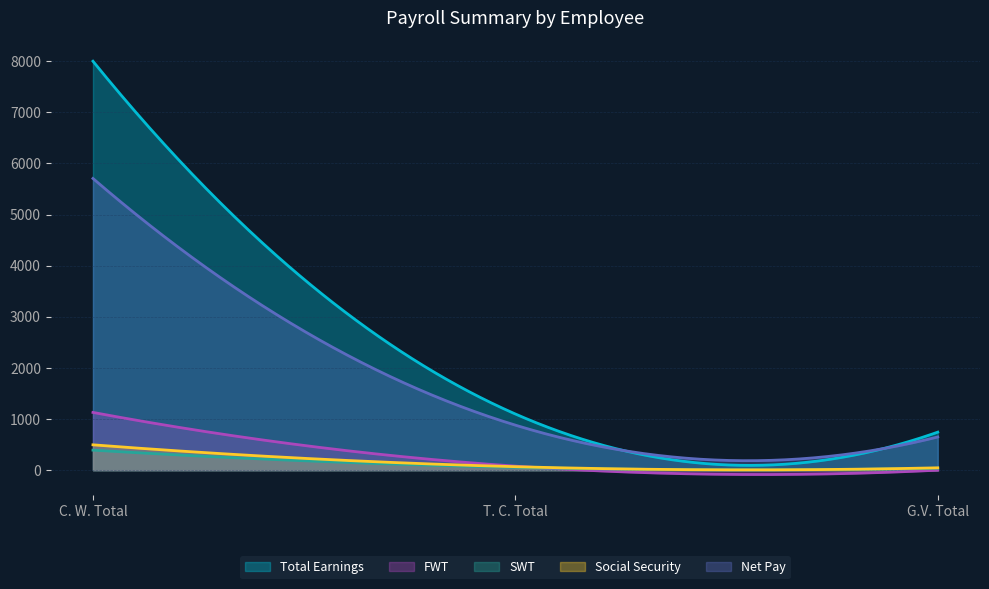

What is the total value across all series at C. W. Total?

15724.0